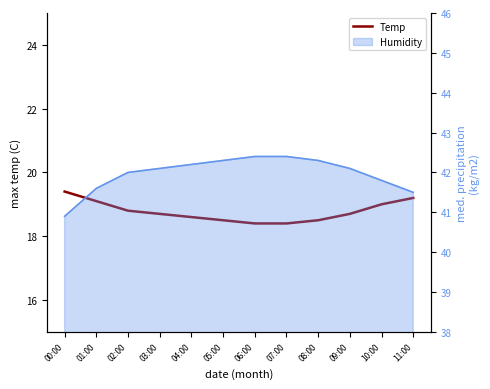

What position from the left is 06:00?

7